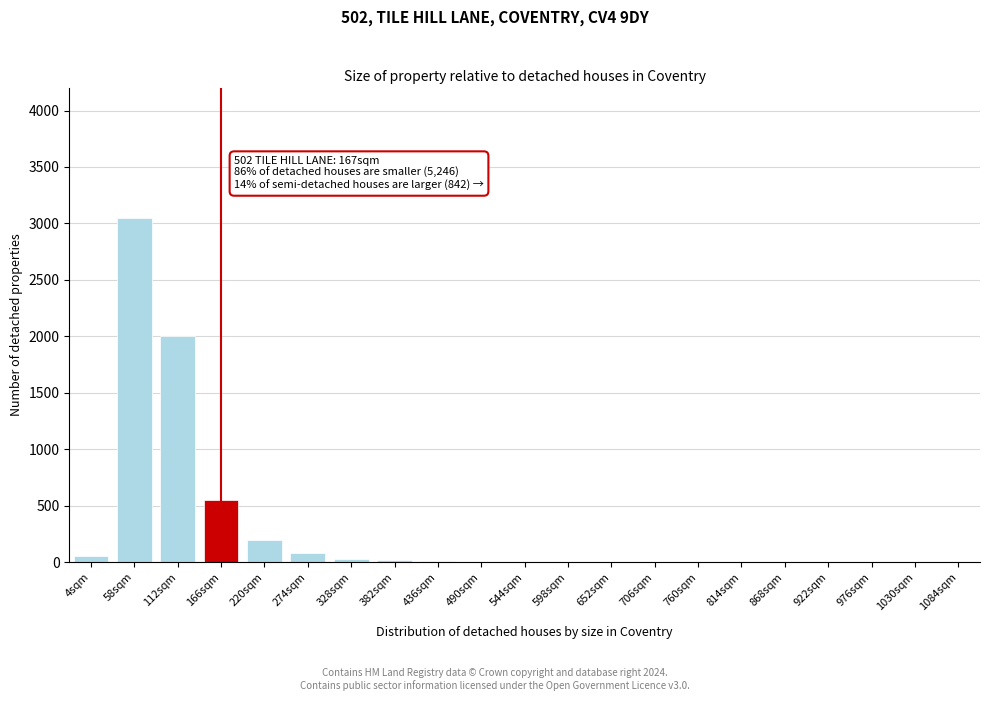

The chart shows a value of 0 at 922sqm. True or false?

True